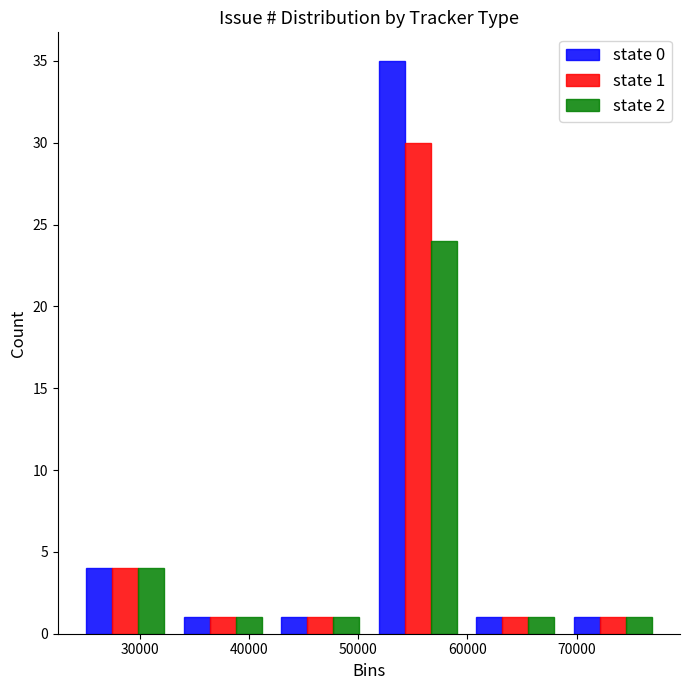

In the state 2 series, which range on the x-axis has the tallest bar?

51000 to 60000